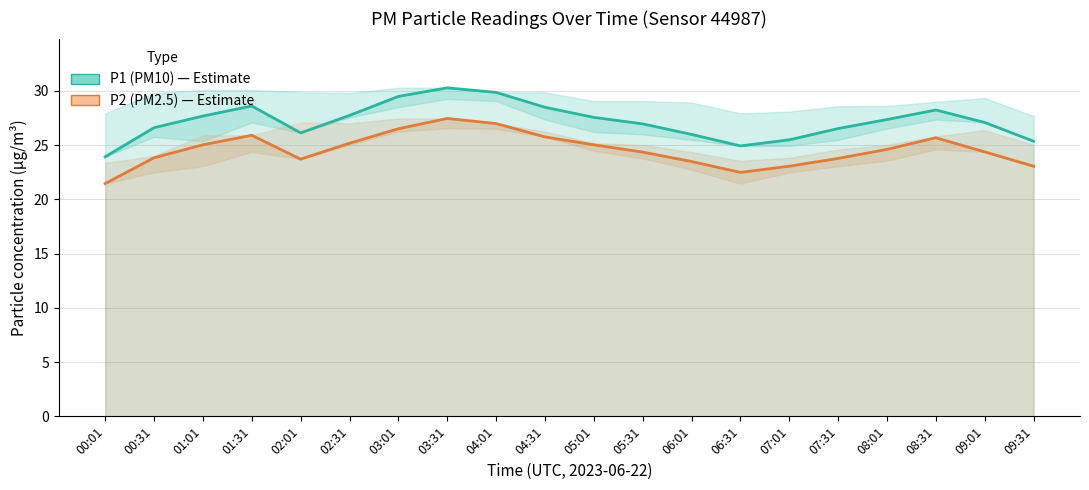

At how many categories does at least one series exceed 21?

20